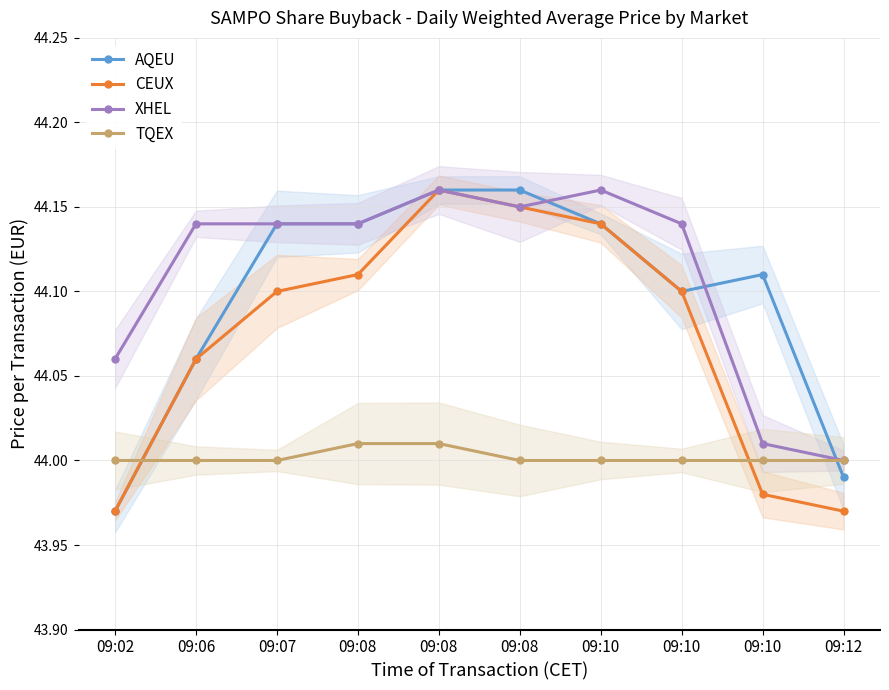

At which category does the chart reach its peak across all series?

09:08